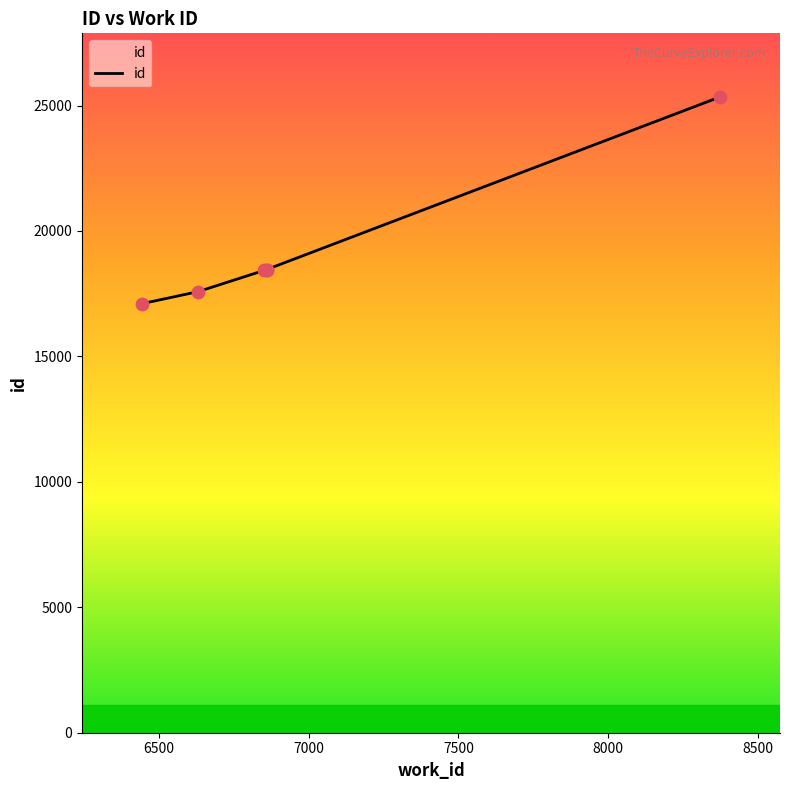

Which has a higher value, 8373 or 6860?

8373